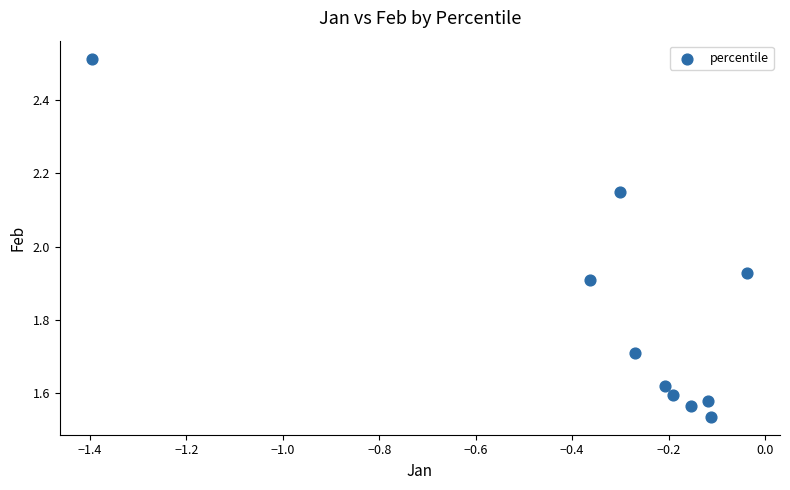

What is the average X value?

-0.3